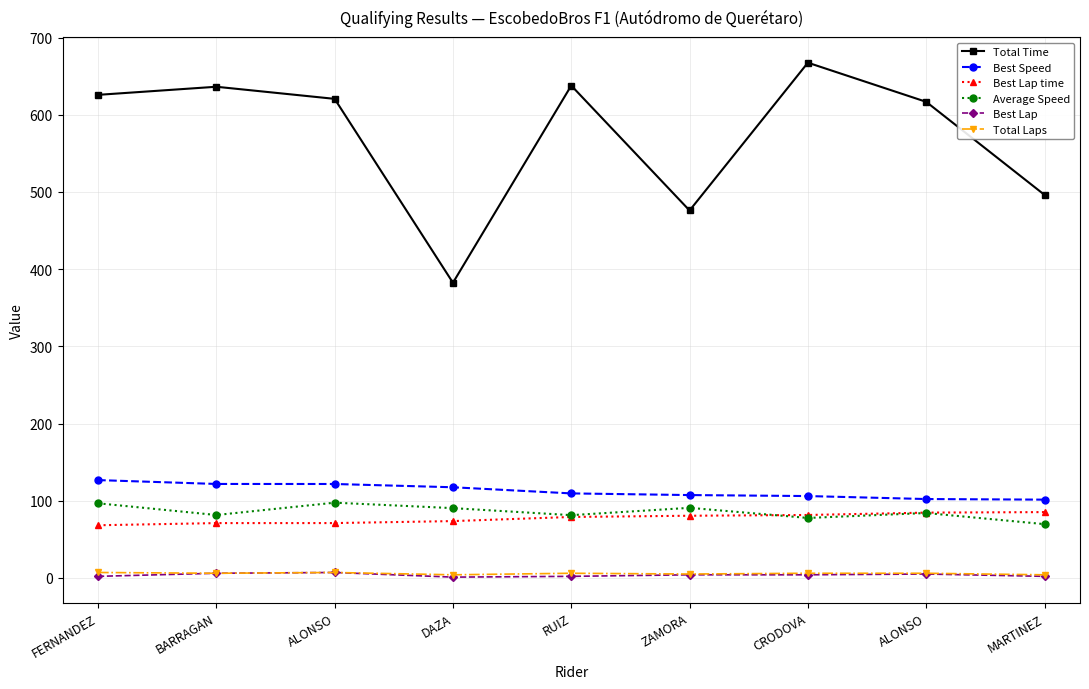

Reading left to right, extract all data points from this chart.

Total Time: FERNANDEZ=625.8	BARRAGAN=636.3	ALONSO=620.6	DAZA=382.4	RUIZ=637.8	ZAMORA=476.0	CRODOVA=667.5	ALONSO=616.8	MARTINEZ=496.2
Best Speed: FERNANDEZ=126.7	BARRAGAN=121.7	ALONSO=121.7	DAZA=117.4	RUIZ=109.5	ZAMORA=107.3	CRODOVA=106.0	ALONSO=102.2	MARTINEZ=101.4
Best Lap time: FERNANDEZ=68.2	BARRAGAN=71.0	ALONSO=71.0	DAZA=73.6	RUIZ=78.9	ZAMORA=80.5	CRODOVA=81.5	ALONSO=84.6	MARTINEZ=85.2
Average Speed: FERNANDEZ=96.6	BARRAGAN=81.5	ALONSO=97.4	DAZA=90.4	RUIZ=81.3	ZAMORA=90.8	CRODOVA=77.7	ALONSO=84.0	MARTINEZ=69.6
Best Lap: FERNANDEZ=2.0	BARRAGAN=6.0	ALONSO=7.0	DAZA=1.0	RUIZ=2.0	ZAMORA=4.0	CRODOVA=4.0	ALONSO=5.0	MARTINEZ=2.0
Total Laps: FERNANDEZ=7.0	BARRAGAN=6.0	ALONSO=7.0	DAZA=4.0	RUIZ=6.0	ZAMORA=5.0	CRODOVA=6.0	ALONSO=6.0	MARTINEZ=4.0